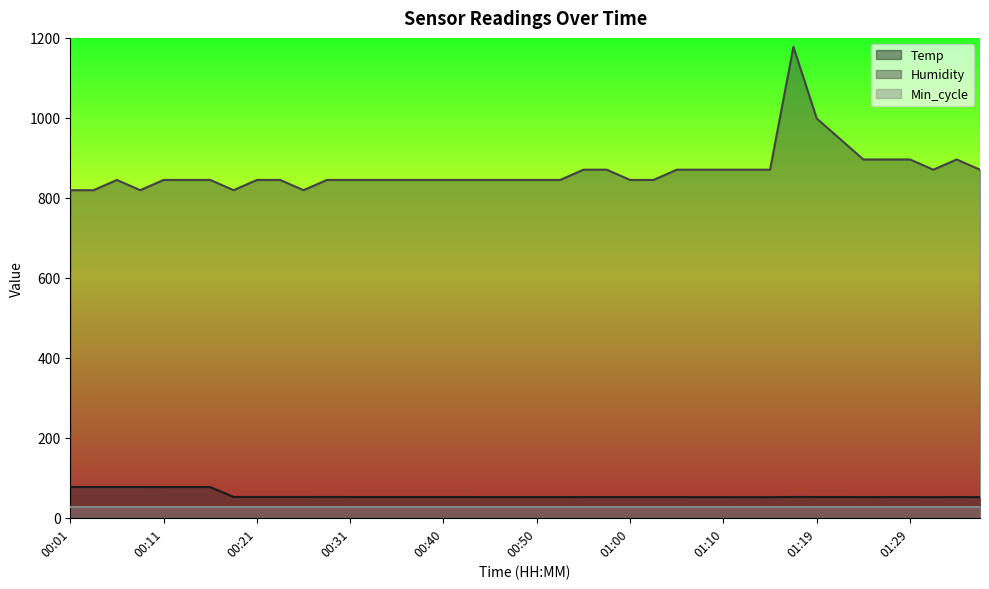

Read the Temp value at 01:24.

51.8